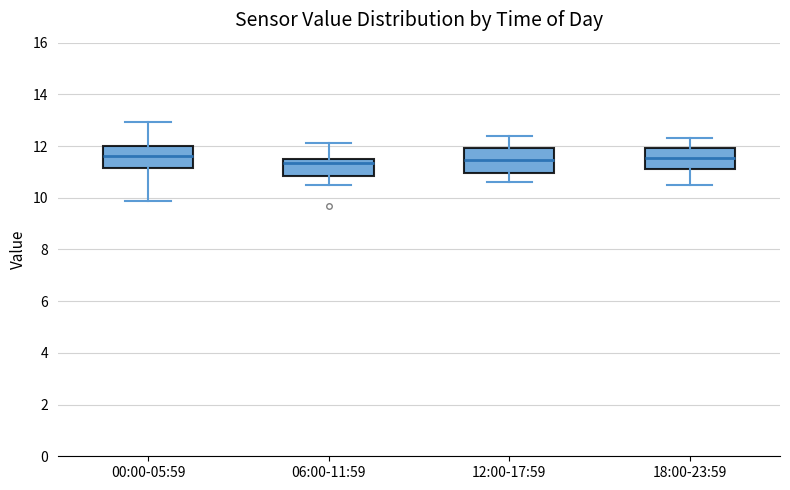

Where is the lower edge of the box for 12:00-17:59 on the y-axis? The values are not printed on the chart, so give them approximately, as read against the axis.

11.0